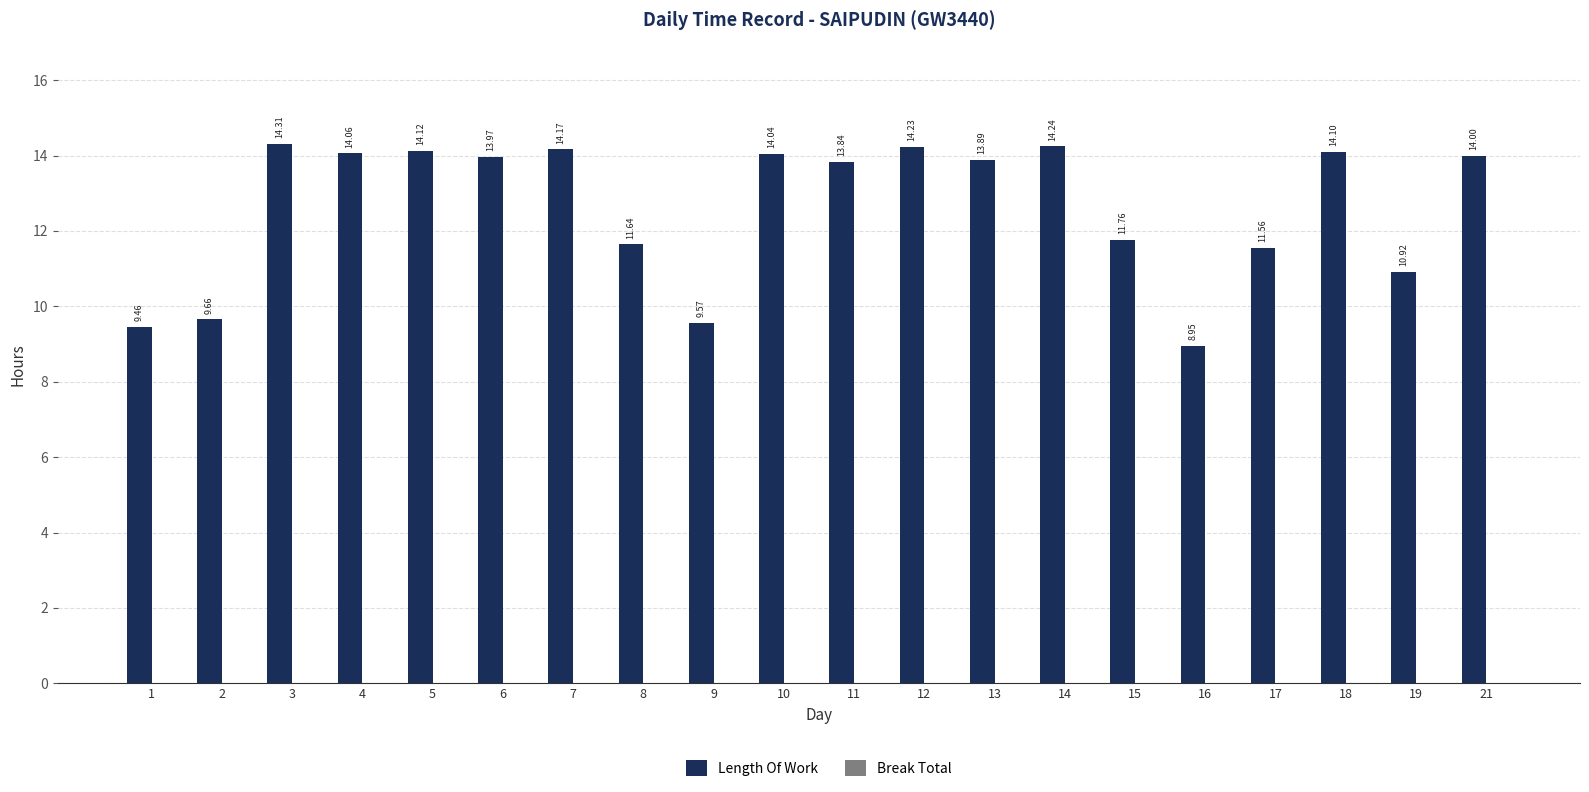

What is the change in value from 8 to 21?

+2.4